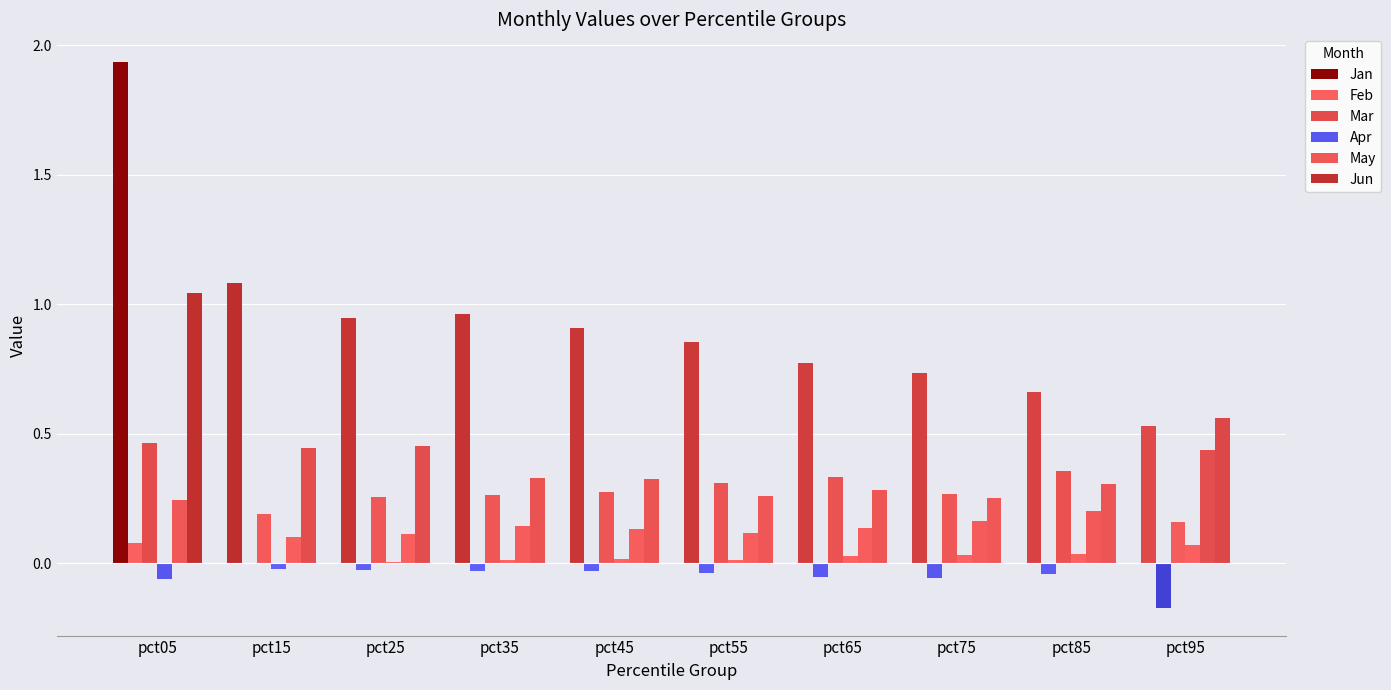

What is the total value across all series at pct55?

1.5